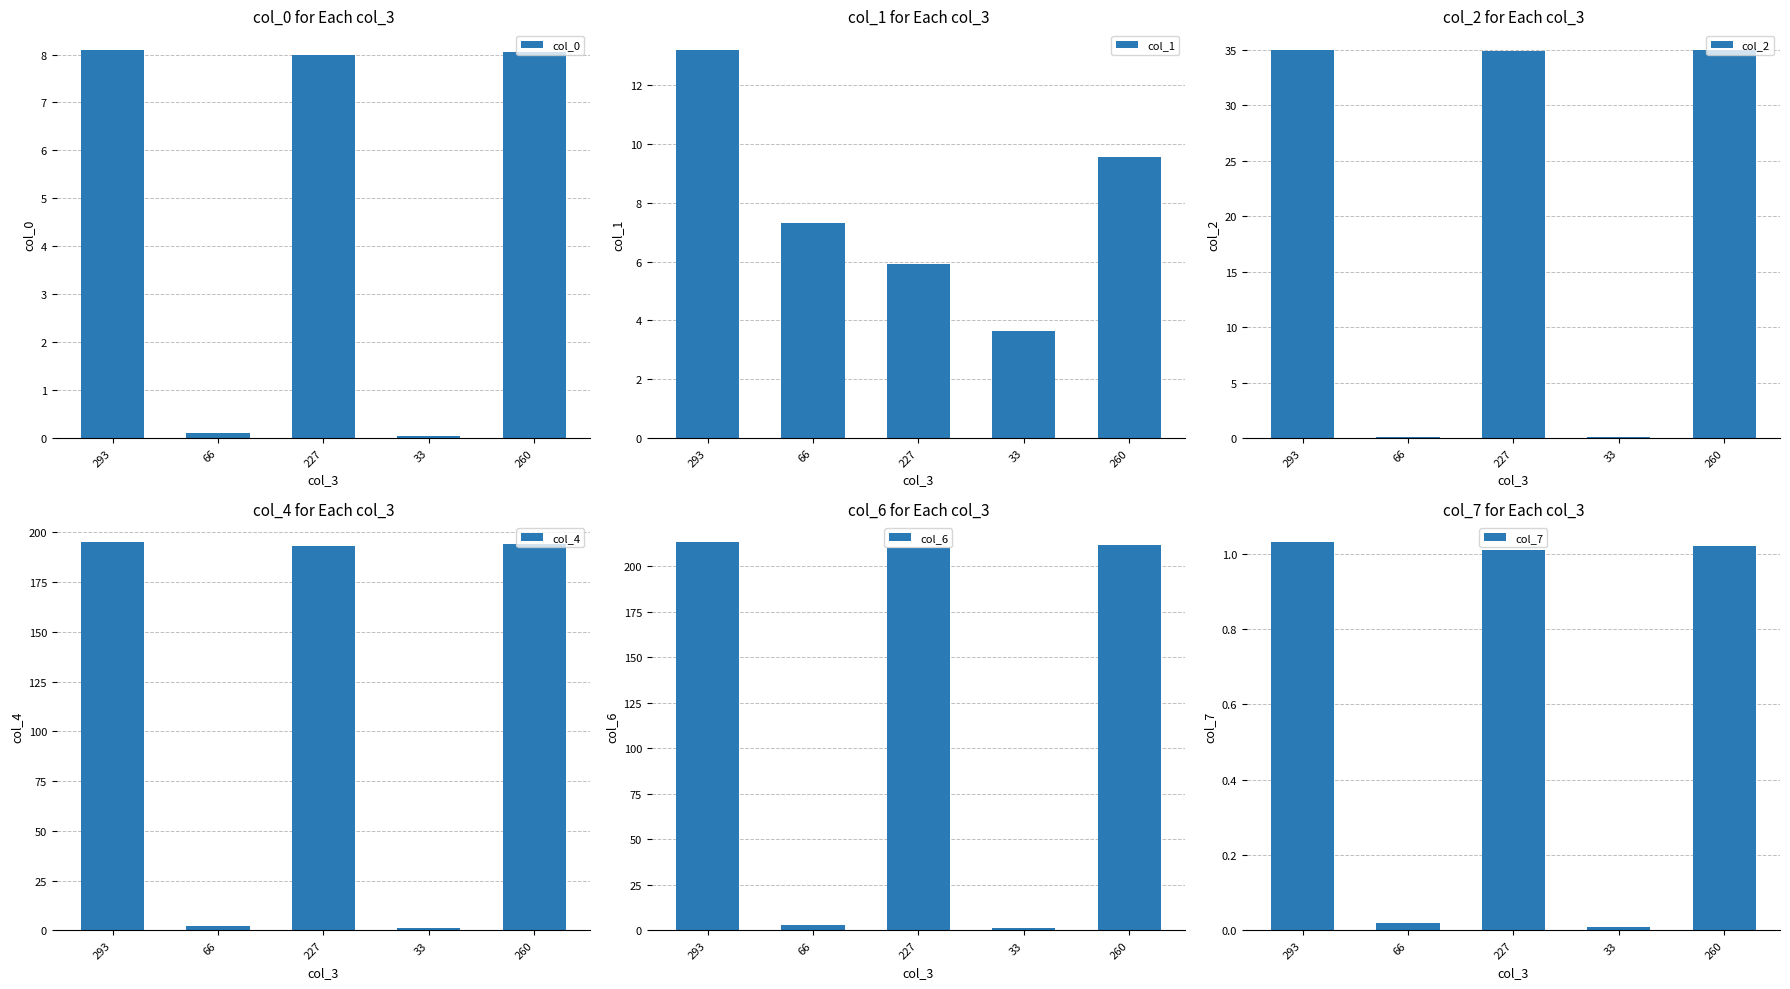

What is the label of the 3rd bar from the left?

227